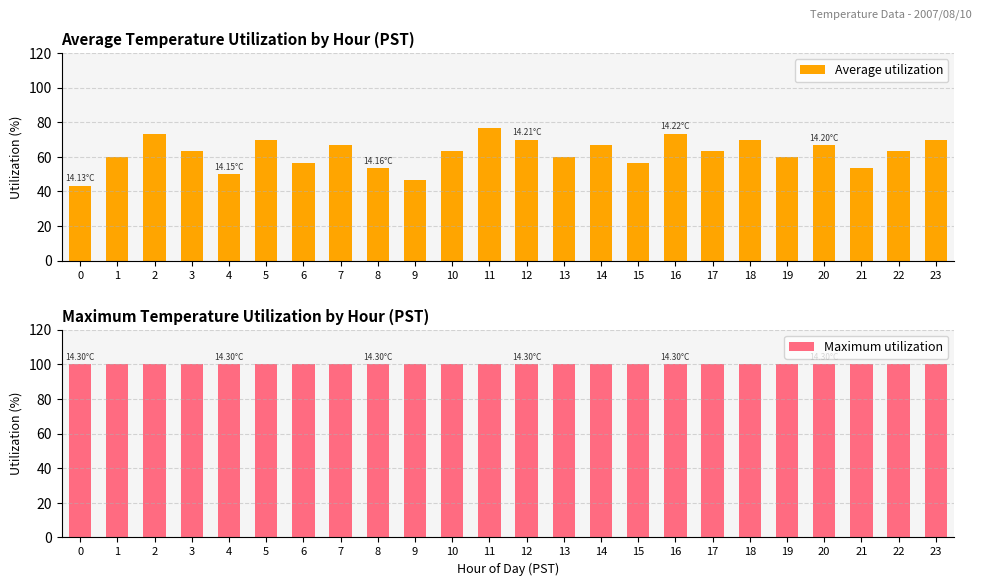

How many series are shown in this chart?

2